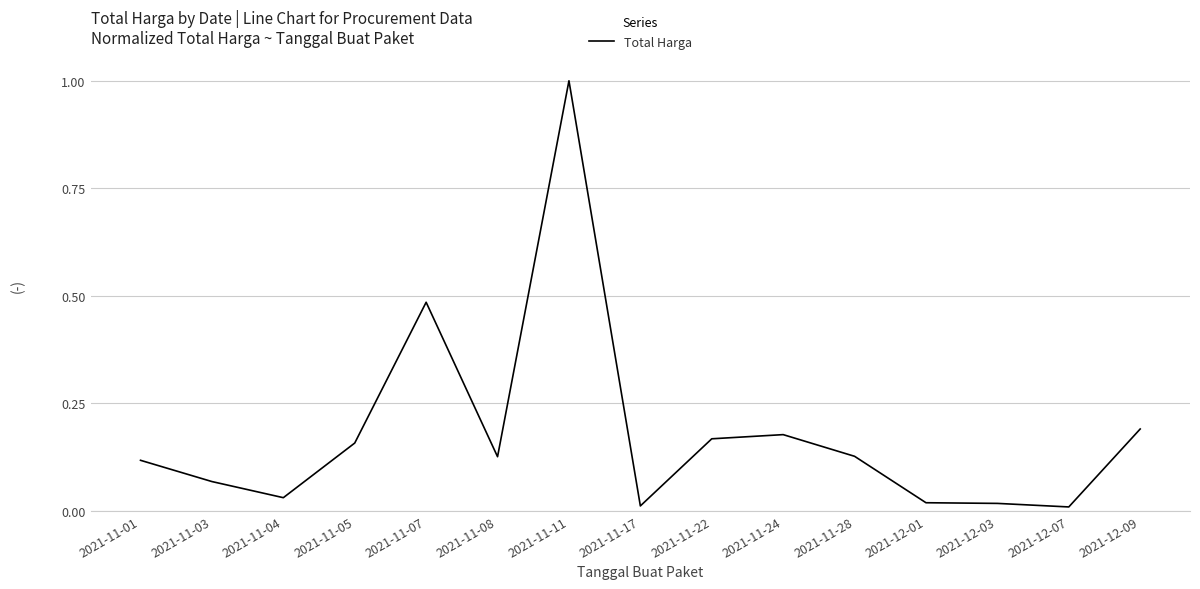

What is the greatest value displayed?

1.0